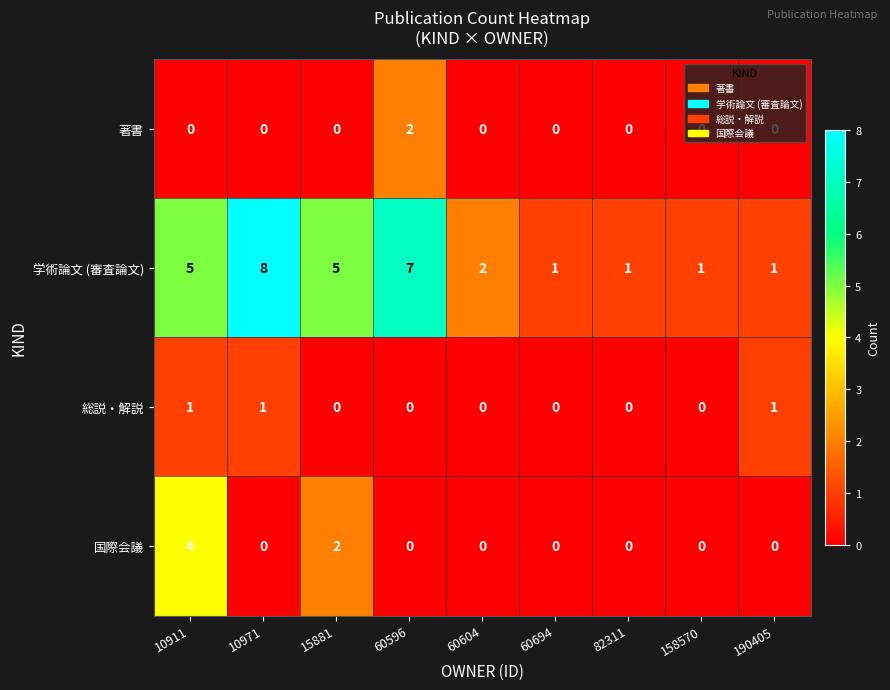

Which series changed the most between 10911 and 60596?

国際会議